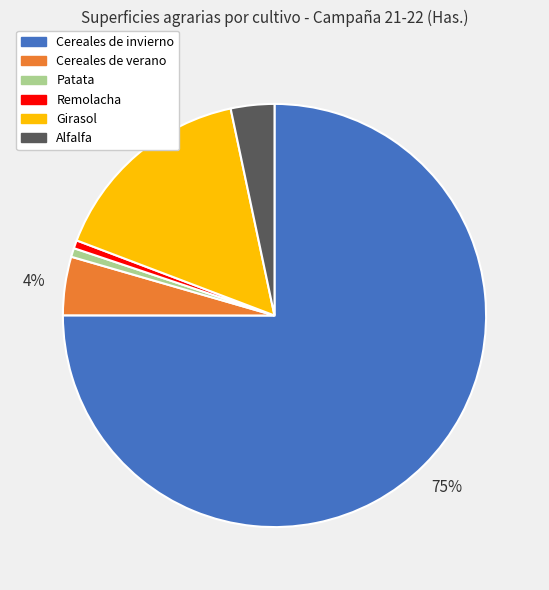

To the nearest percent, what is the average slice percentage?

17%